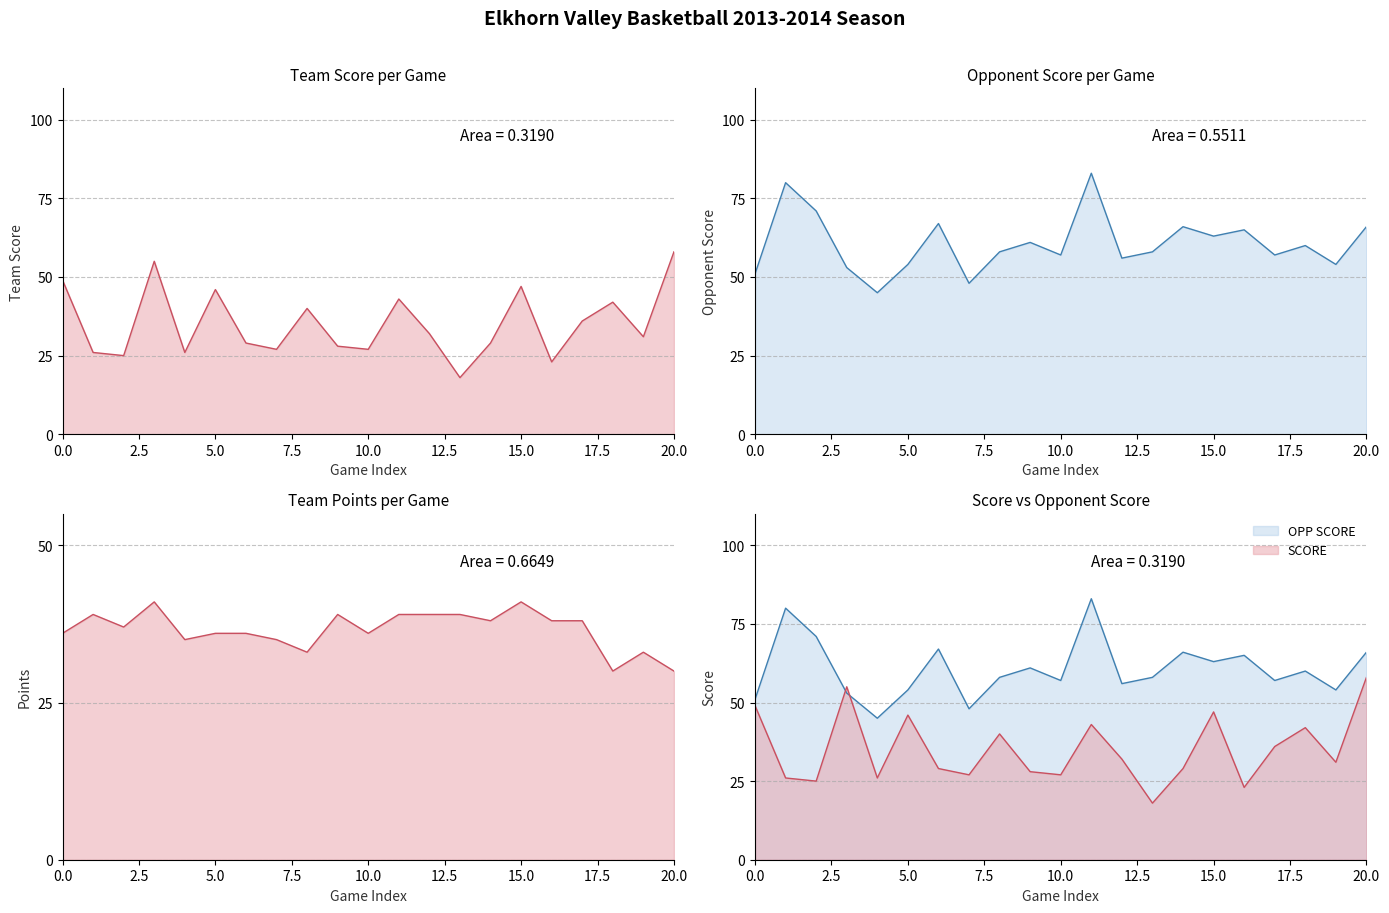

Which series has the widest spread of values?

SCORE